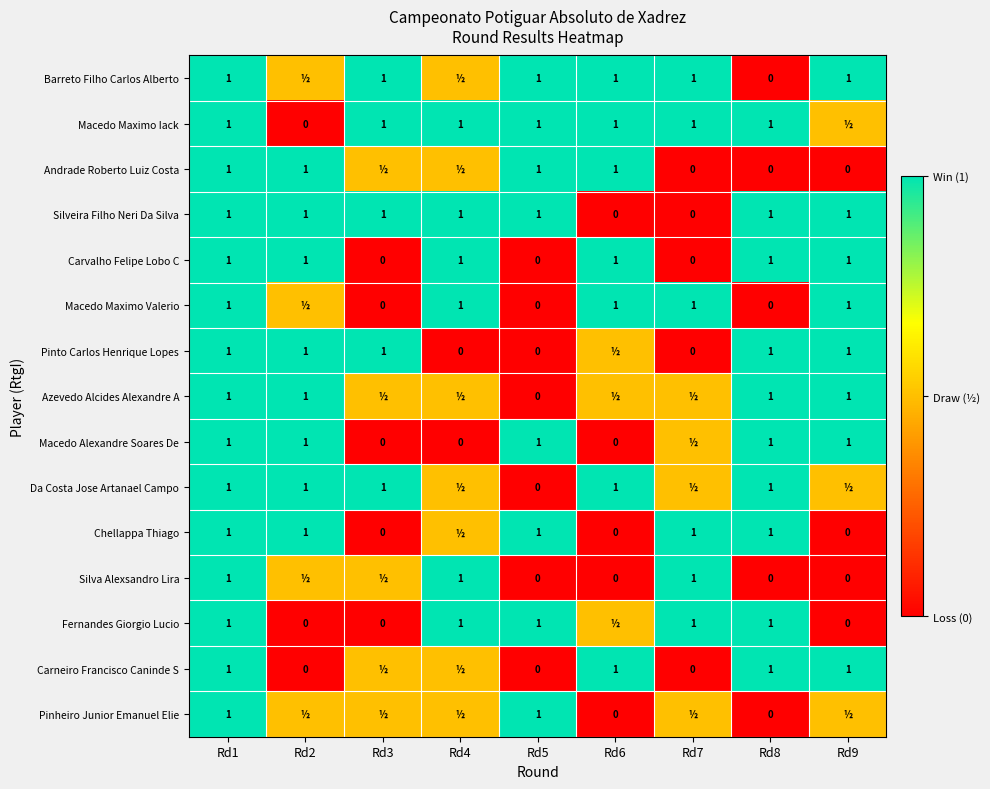

What is the sum of the Andrade Roberto Luiz Costa values at Rd8 and Rd2?

1.0